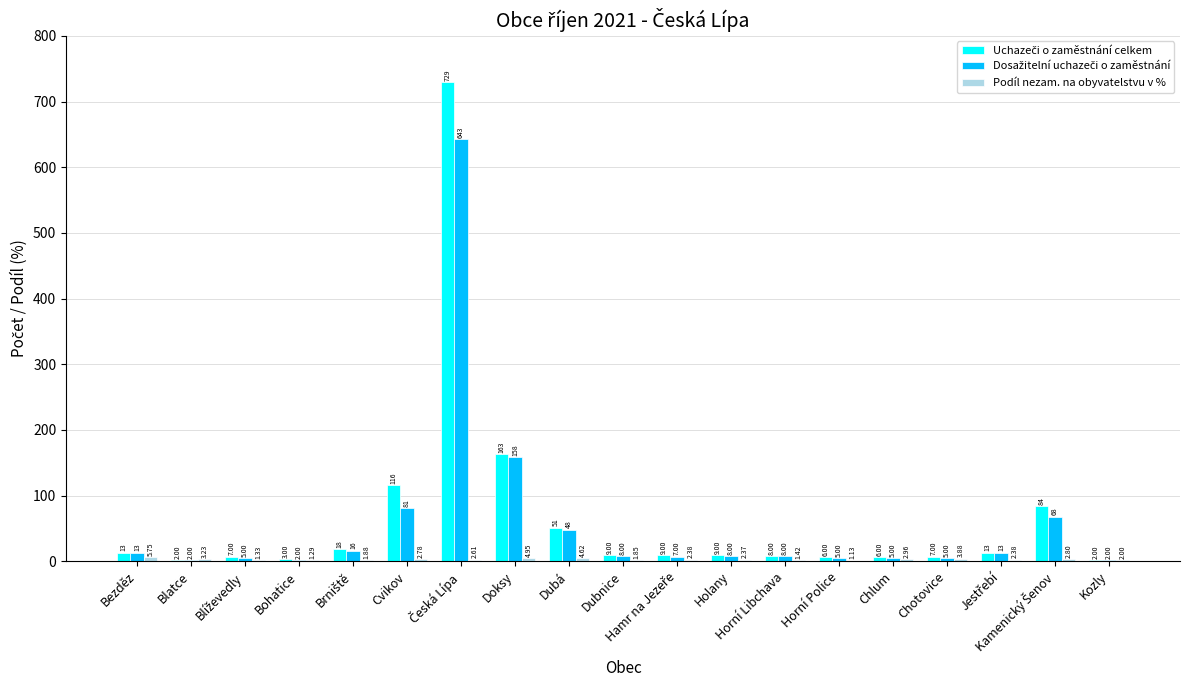

What is the total value across all series at Dubnice?

18.9